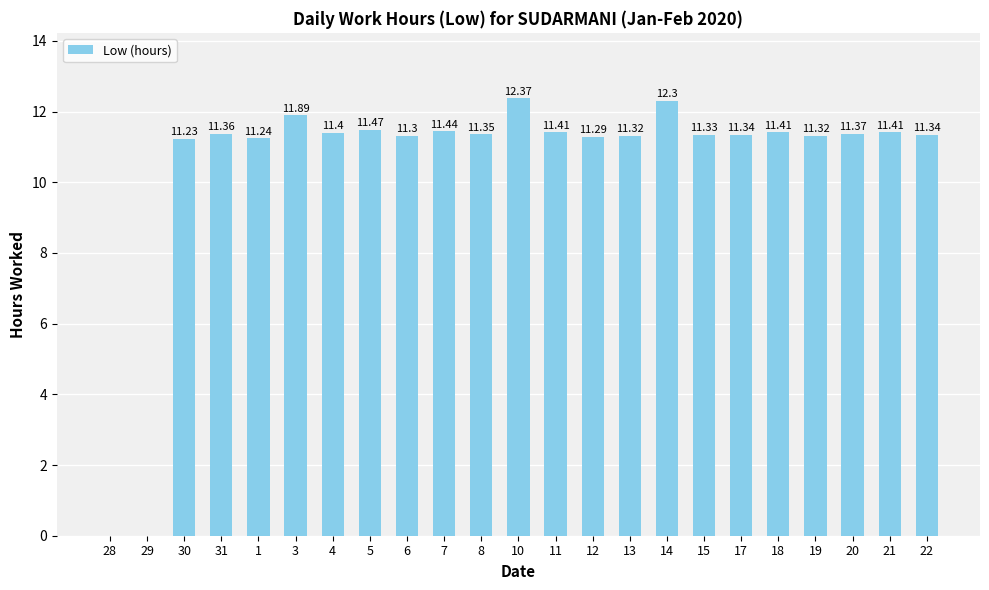

What is the sum of all values?

240.9